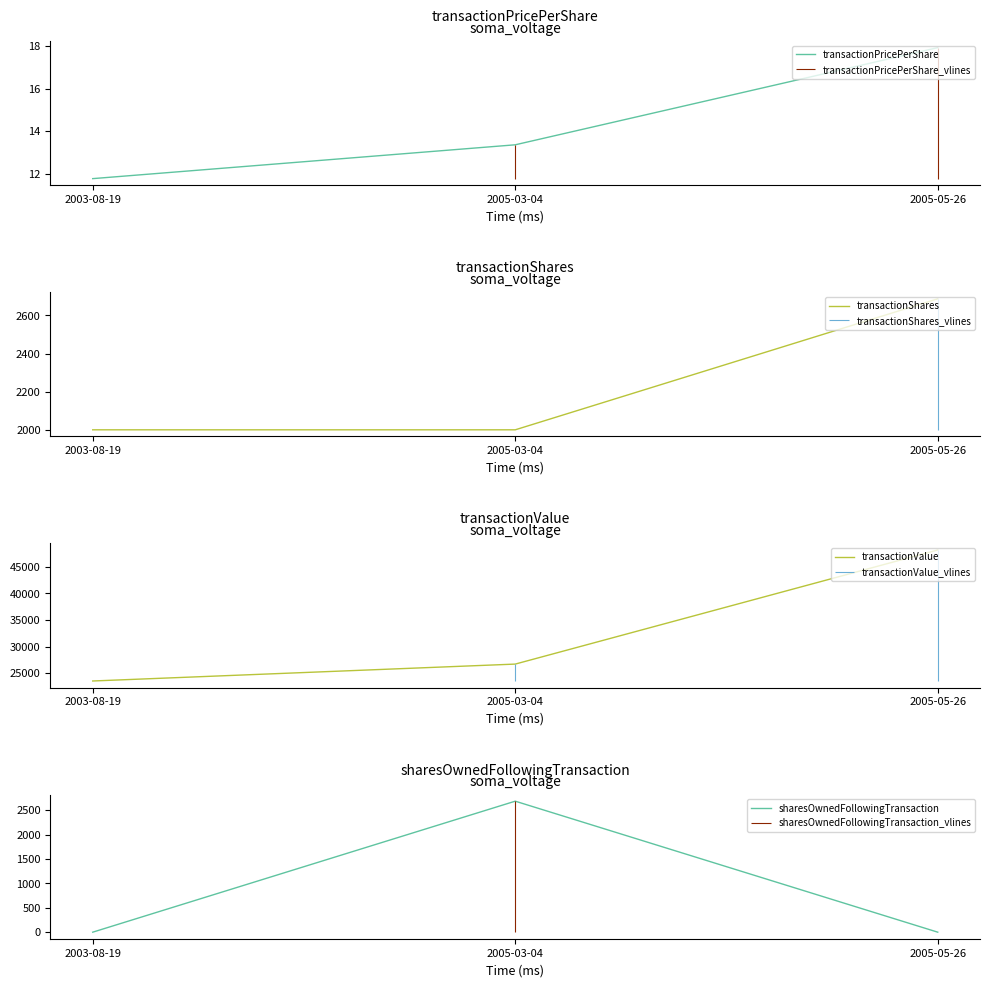

Reading left to right, transcribe all the data shown in this chart.

transactionPricePerShare: 2003-08-19=11.8	2005-03-04=13.4	2005-05-26=17.9
transactionShares: 2003-08-19=2000.0	2005-03-04=2000.0	2005-05-26=2687.0
transactionValue: 2003-08-19=23550.0	2005-03-04=26726.0	2005-05-26=48160.0
sharesOwnedFollowingTransaction: 2003-08-19=0.0	2005-03-04=2687.0	2005-05-26=0.0